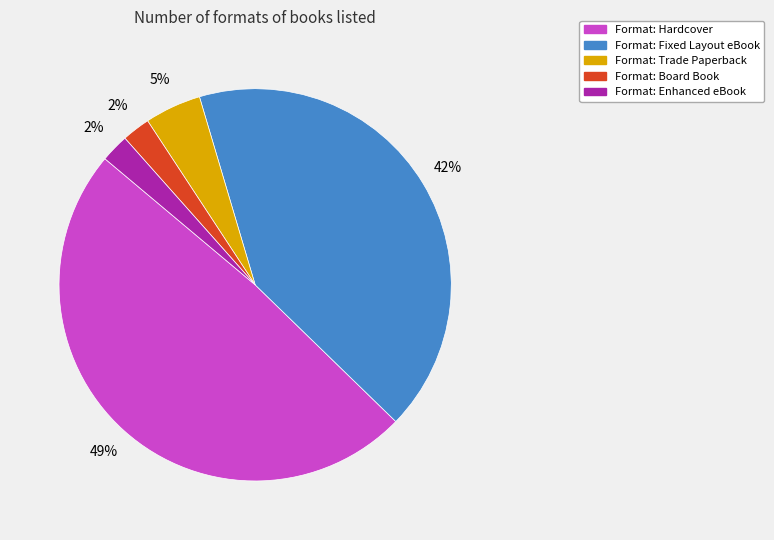

To the nearest percent, what is the difference between the largest and smallest slice percentages?

47%